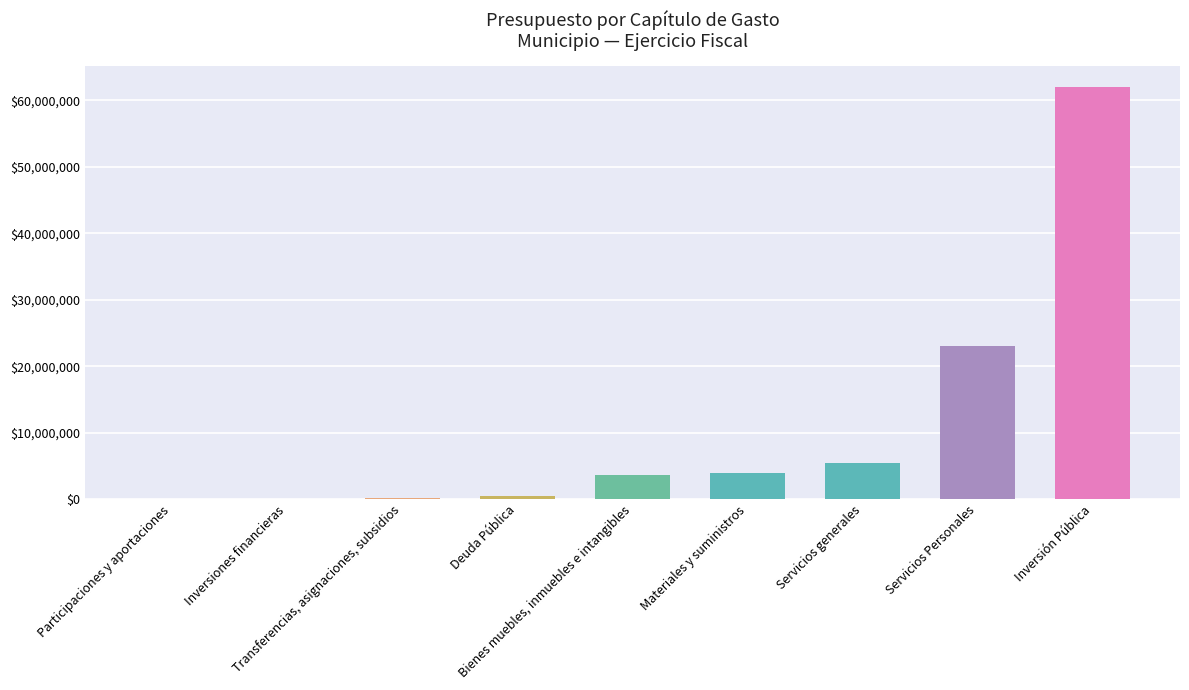

What is the greatest value displayed?

62037082.2